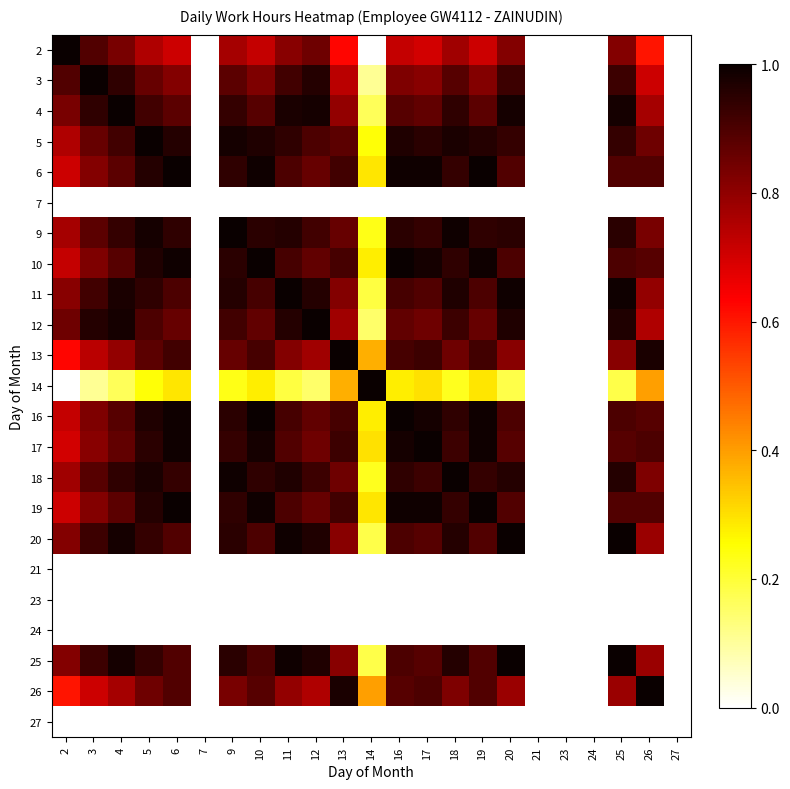

At which category is the sum across all series the highest?

5